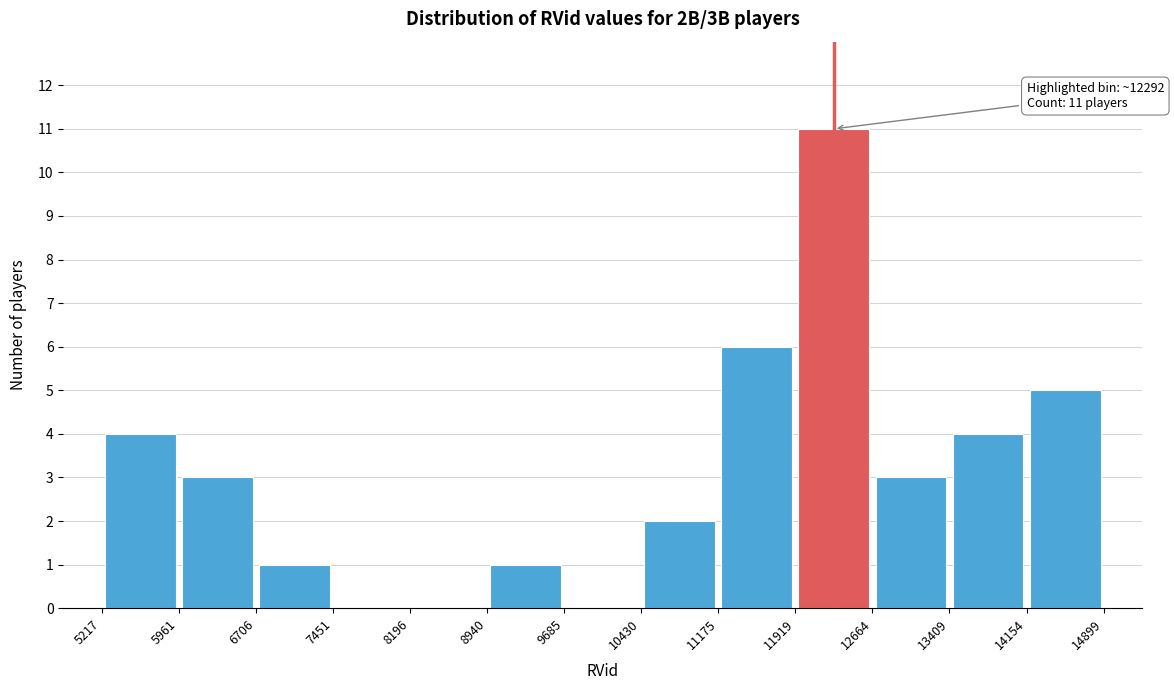

Over which range of the x-axis is the bar tallest?

11919 to 12664